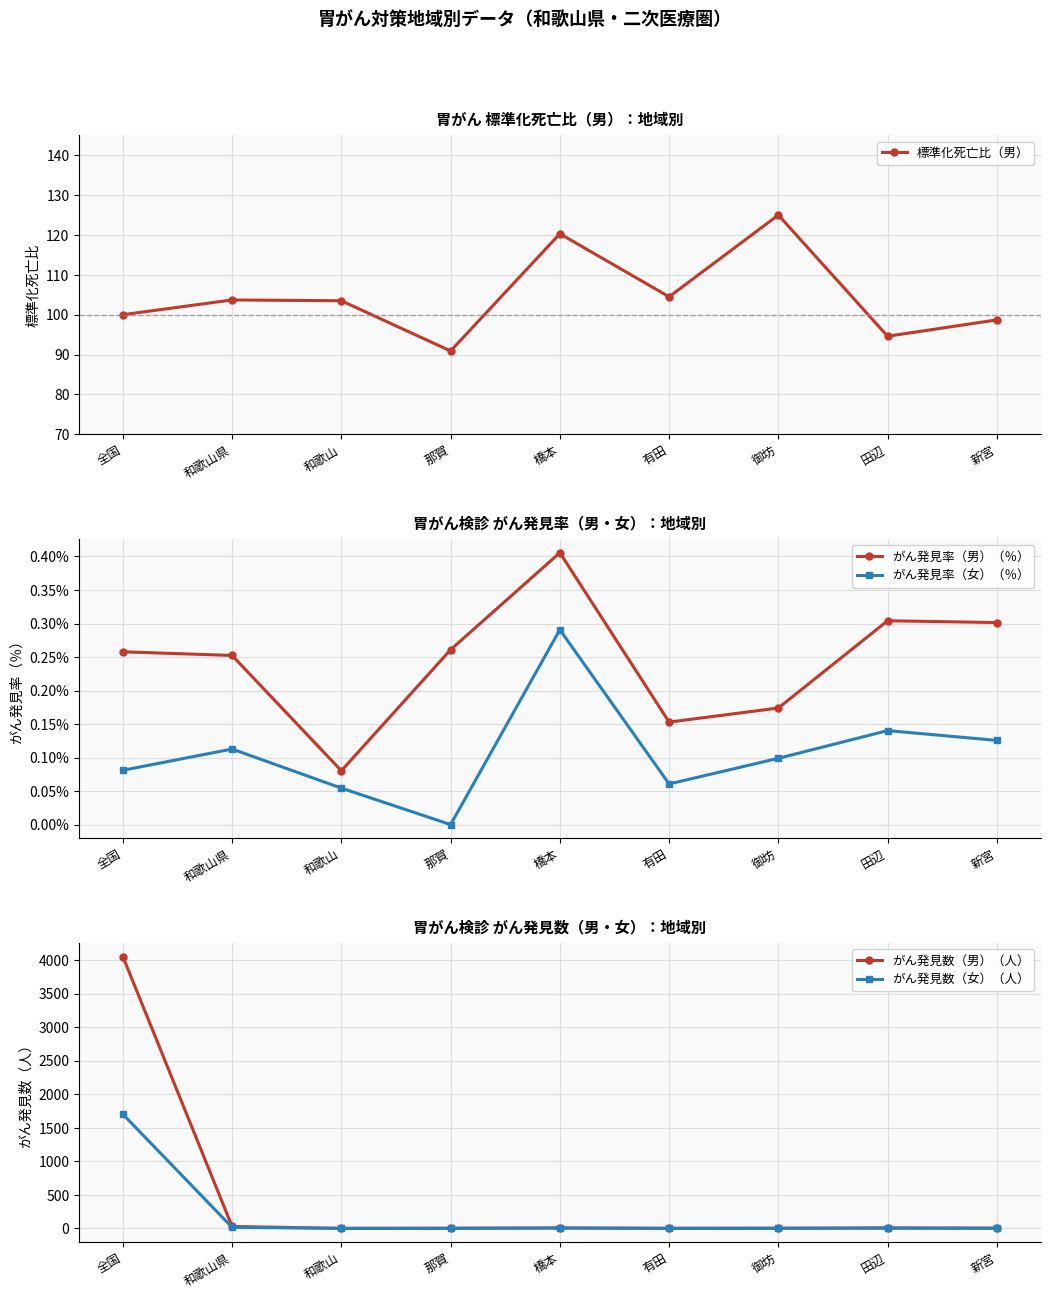

What is the label of the 8th point from the right?

和歌山県